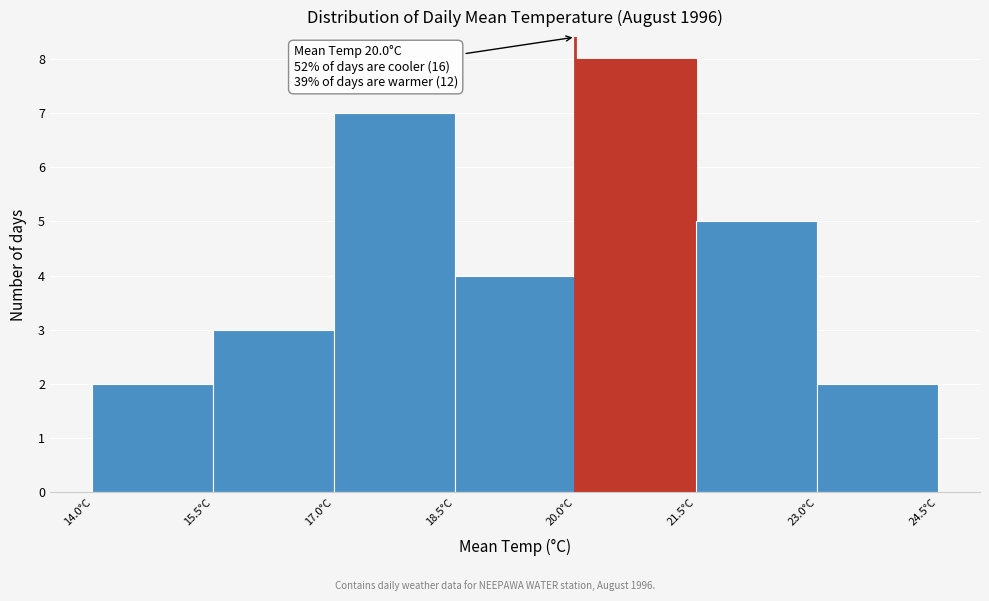

Which range on the x-axis has the tallest bar?

20.0 to 21.5